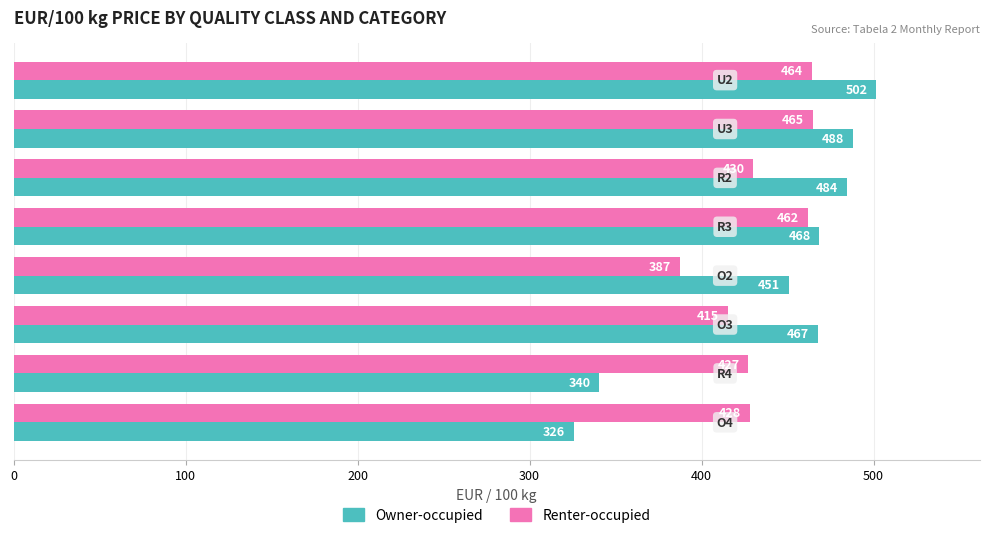

At how many categories does at least one series exceed 491?

1